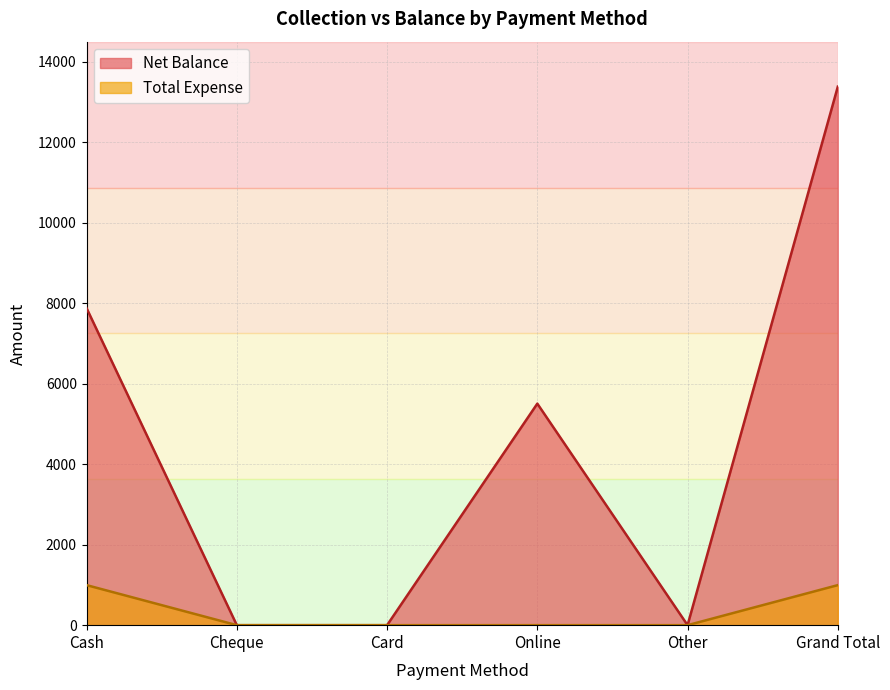

What is the average value of the Total Expense series?

332